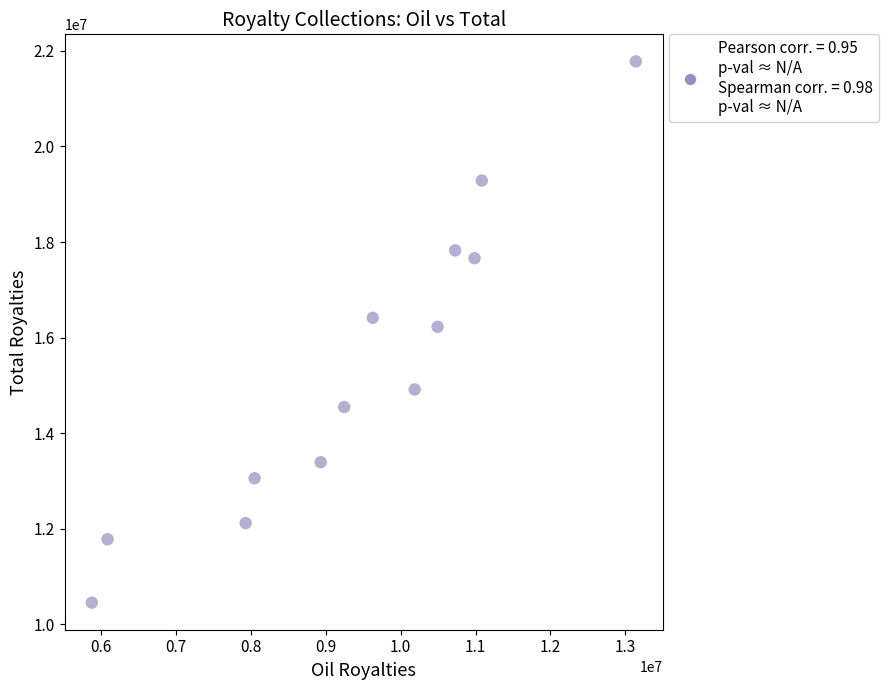

What is the range of X values (max minus min)?

7258748.1